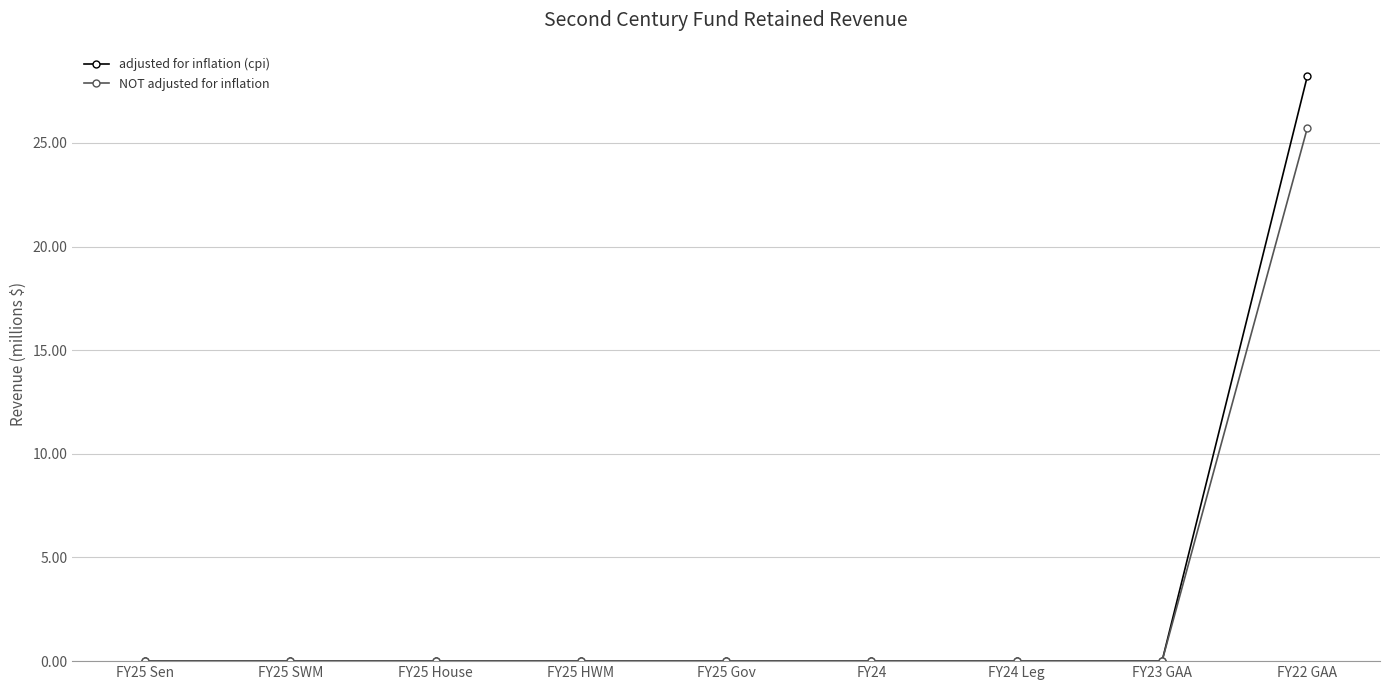

What position from the left is FY24 Leg?

7